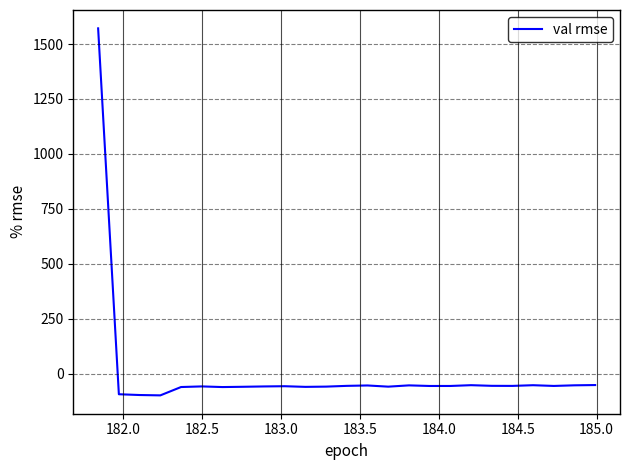

What is the smallest value displayed?

-98.9